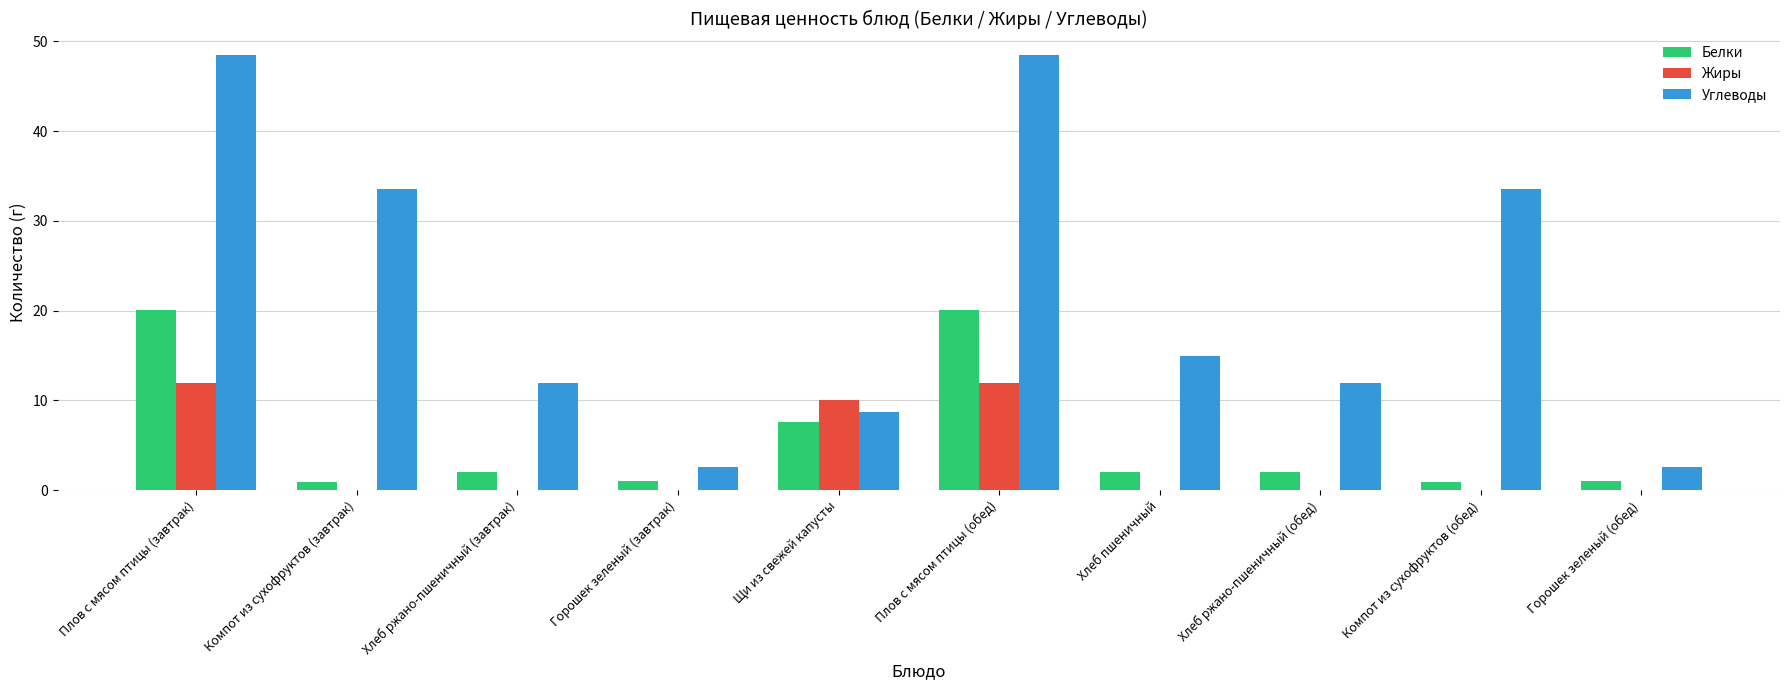

What is the maximum value for Углеводы?

48.4